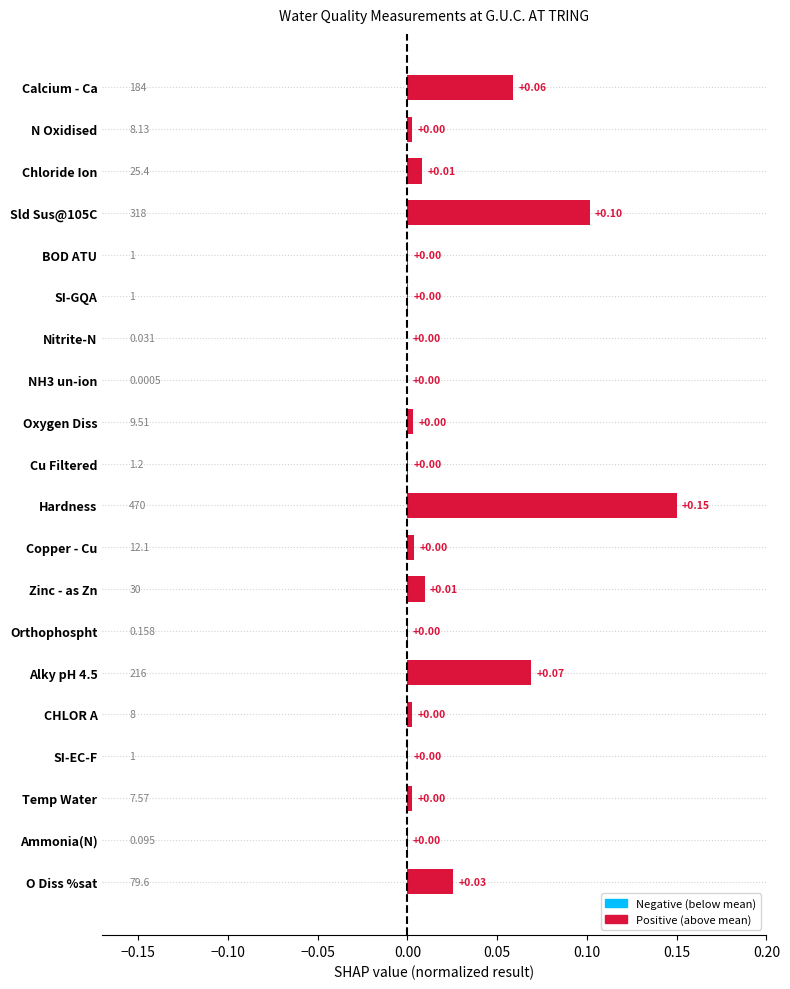

Which label corresponds to the largest value in the chart?

Hardness